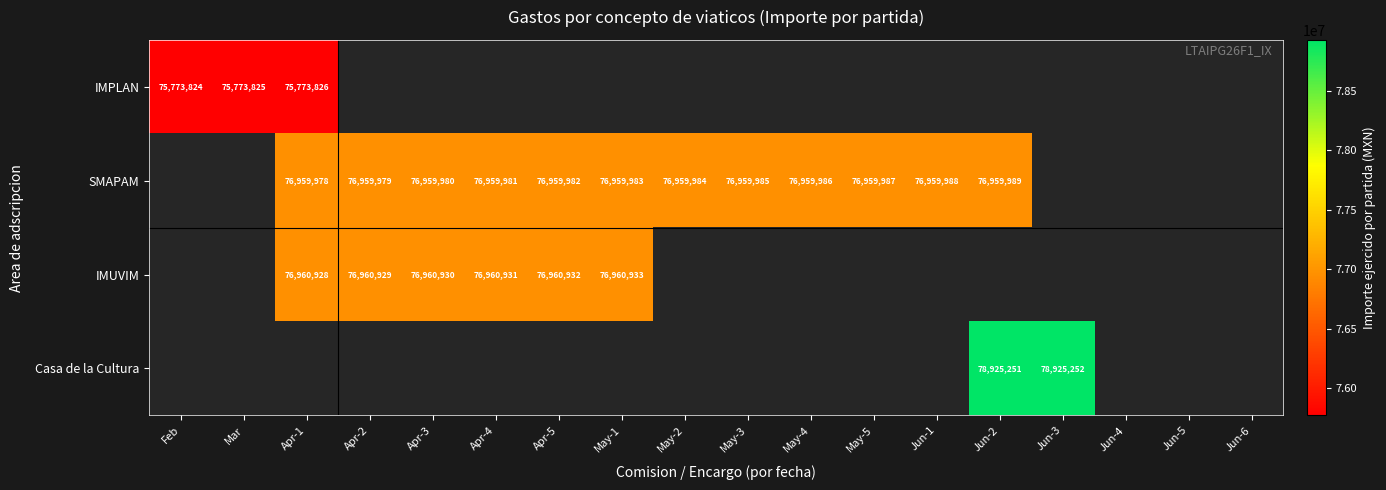

The SMAPAM series shows 76959982 at Apr-5. True or false?

True